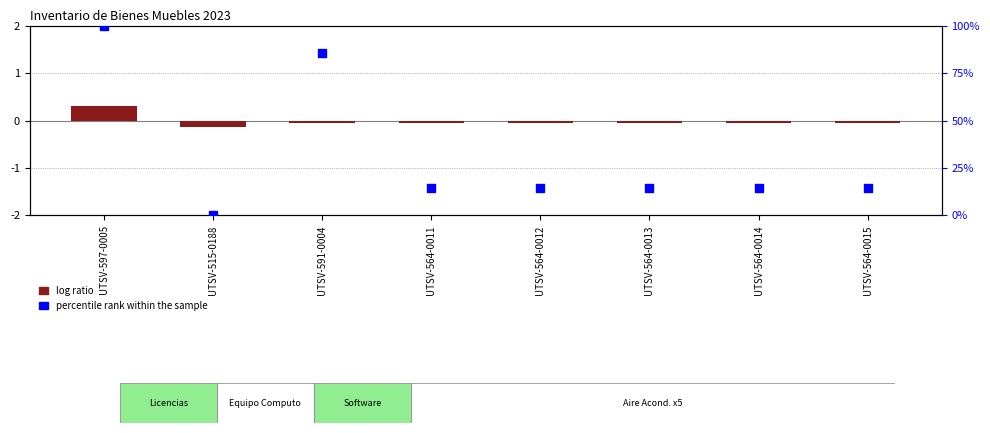

Which series reaches the minimum Y coordinate?

log ratio